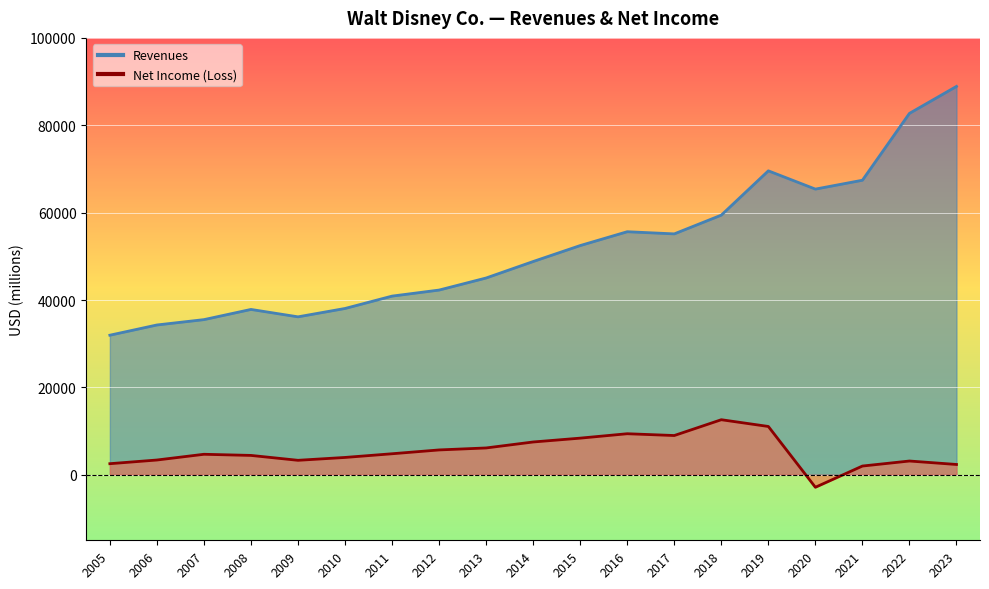

What are all the series names shown in the legend?

Revenues, Net Income (Loss)